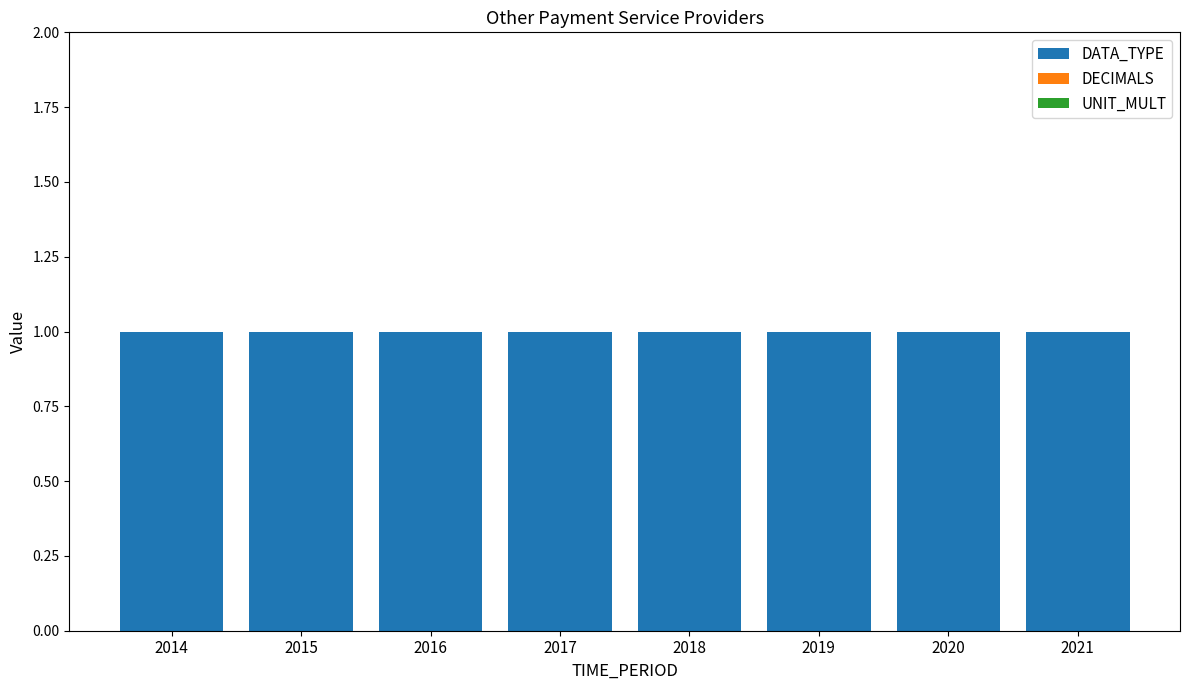

At which label does UNIT_MULT reach its minimum?

2014